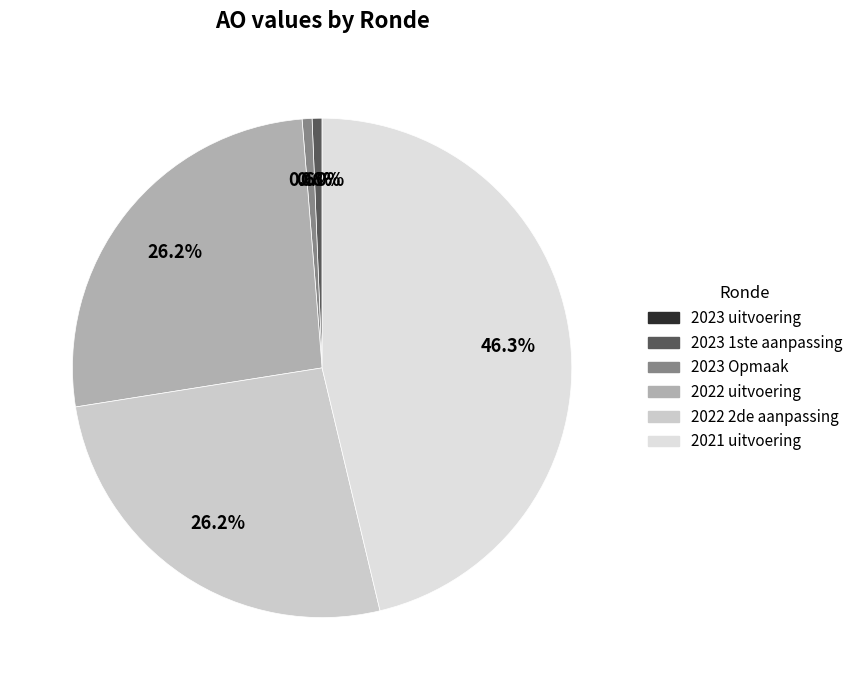

To the nearest percent, what percentage of the pie is 2022 uitvoering?

26%